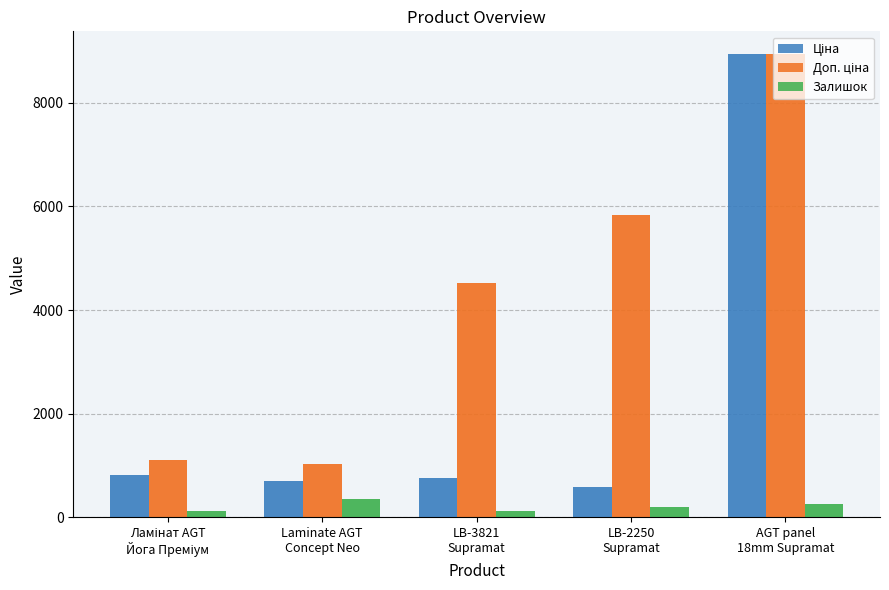

Rank the series at LB-3821
Supramat from lowest to highest value.

Залишок, Ціна, Доп. ціна